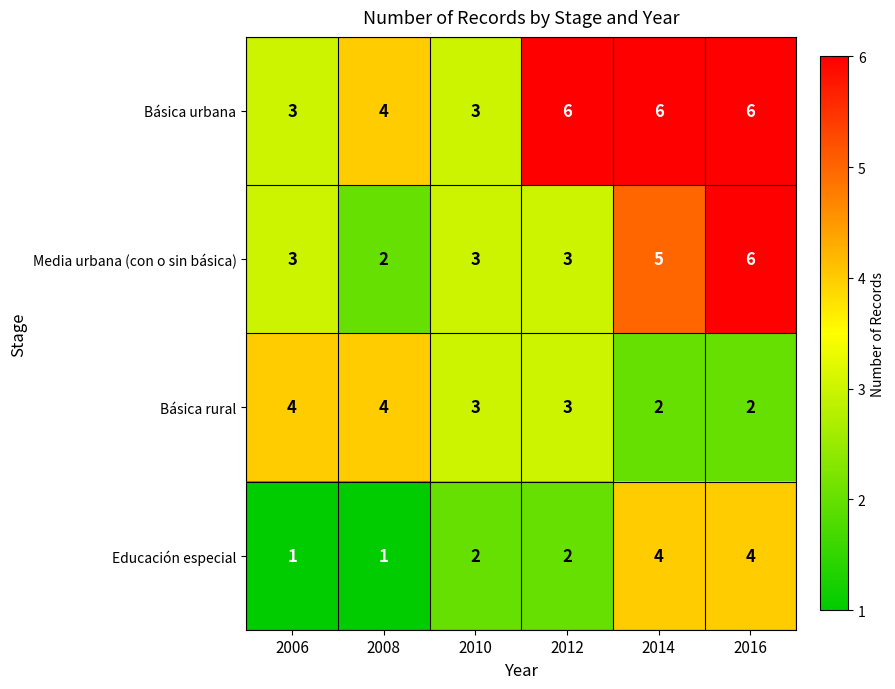

At how many categories does at least one series exceed 2?

6